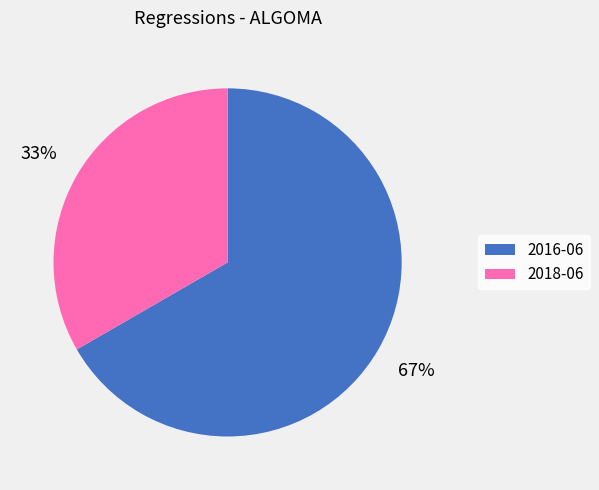

What is the majority slice?

2016-06